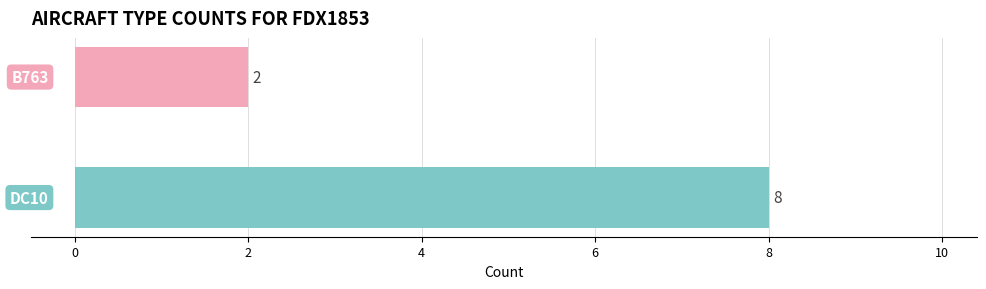

What is the greatest value displayed?

8